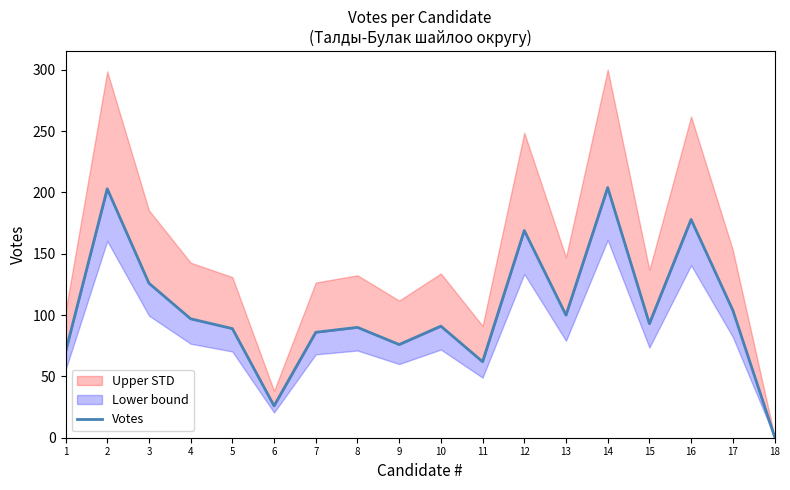

What is the approximate value at 6?

26